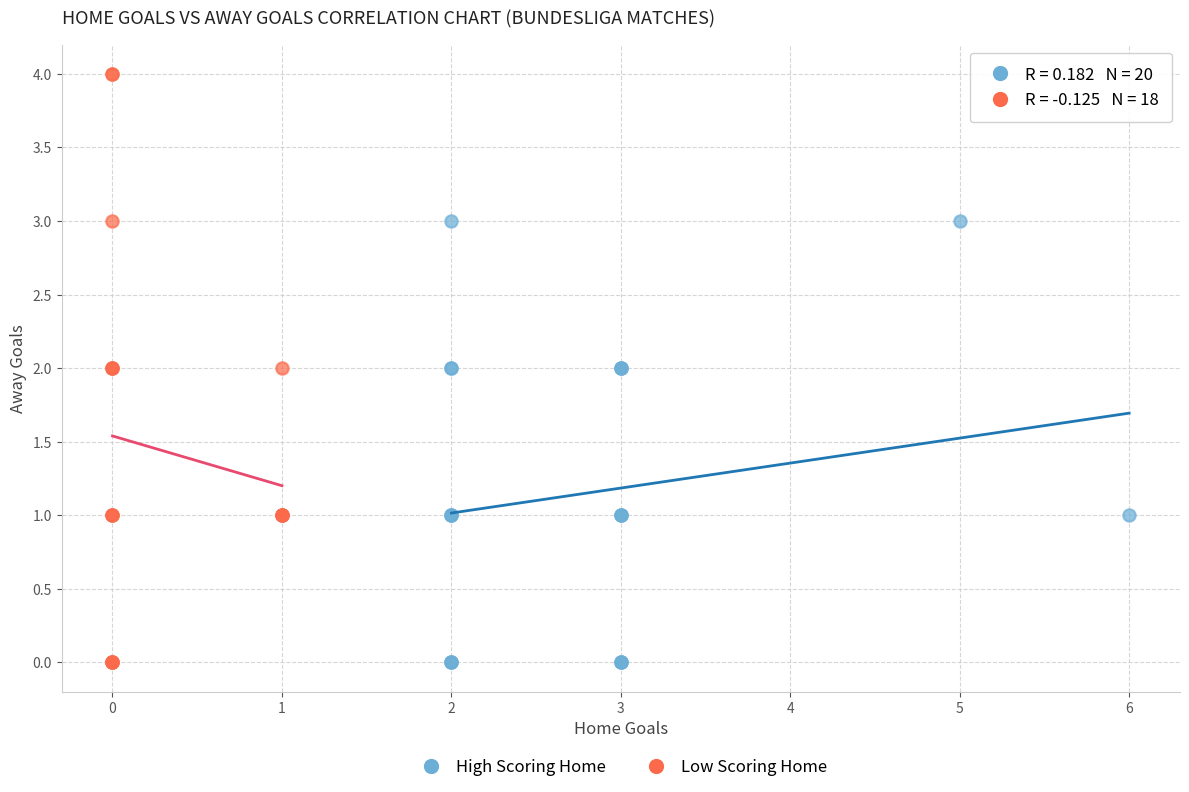

Which series has the widest spread of Y values?

Low Scoring Home